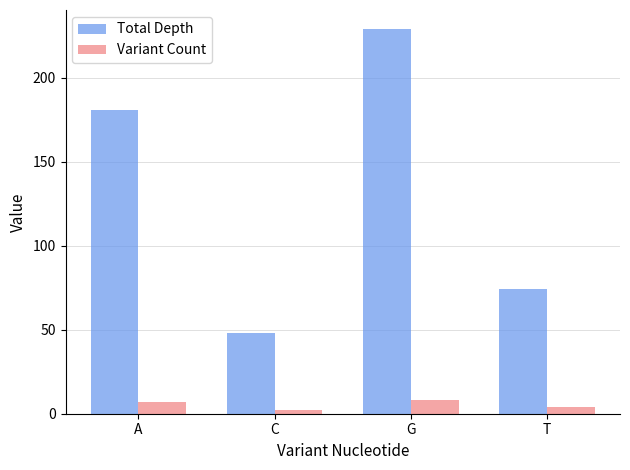

What is the approximate value of Variant Count at A?

7